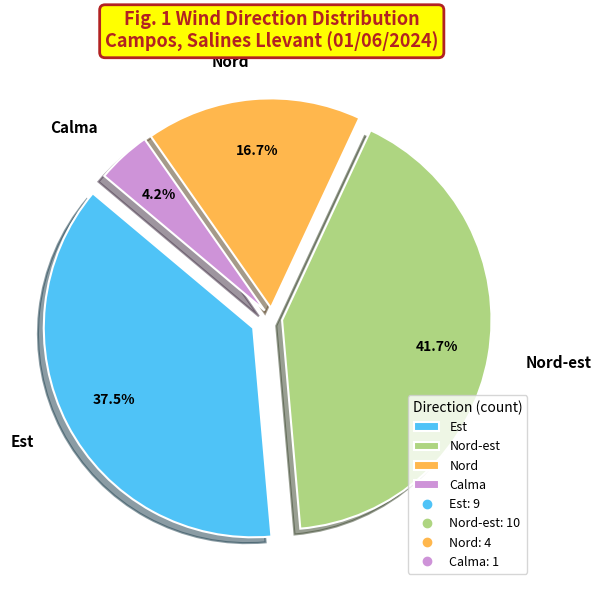

What percentage do Nord-est and Nord together represent?

58.3%